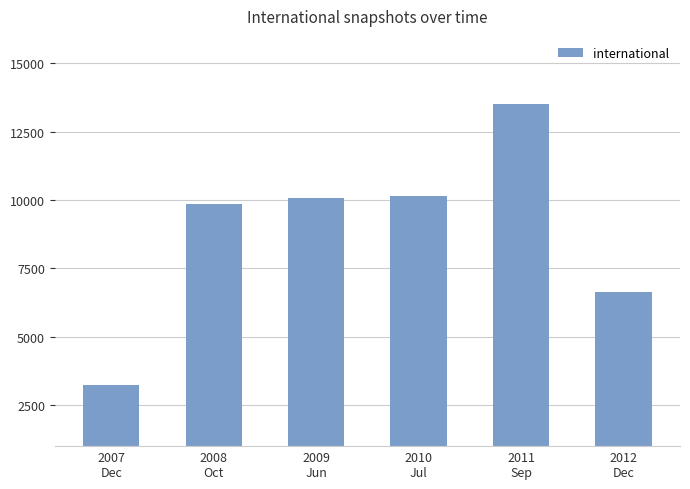

What is the value of the 1st bar from the left?

3251